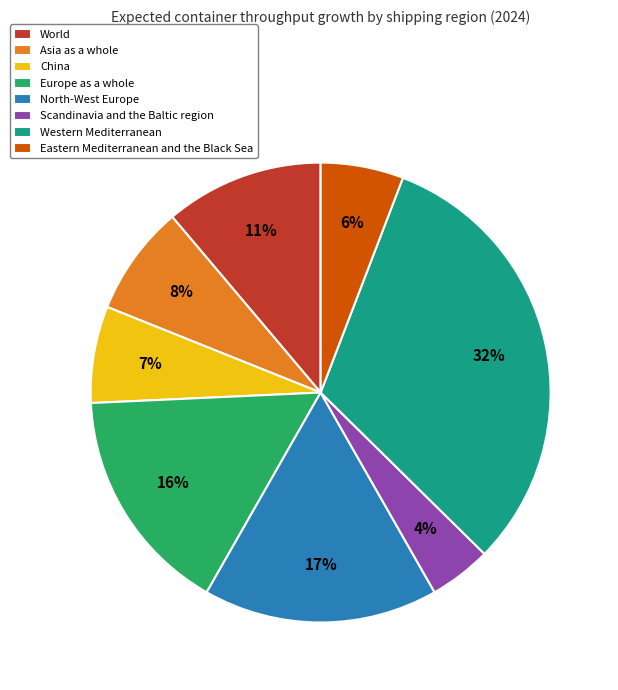

To the nearest percent, what is the combined percentage of China and World?

18%